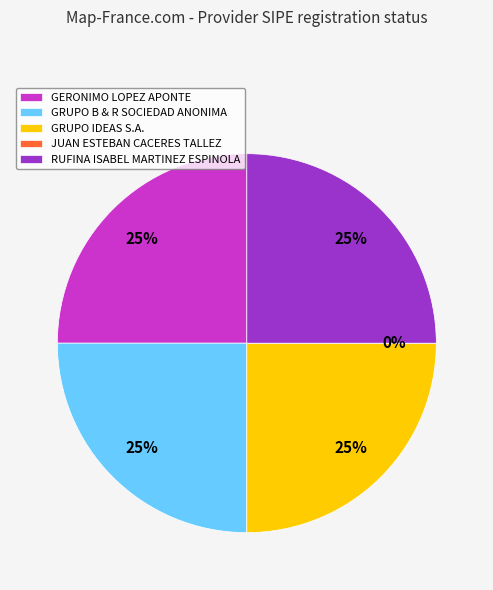

What is the largest slice in the pie chart?

GERONIMO LOPEZ APONTE